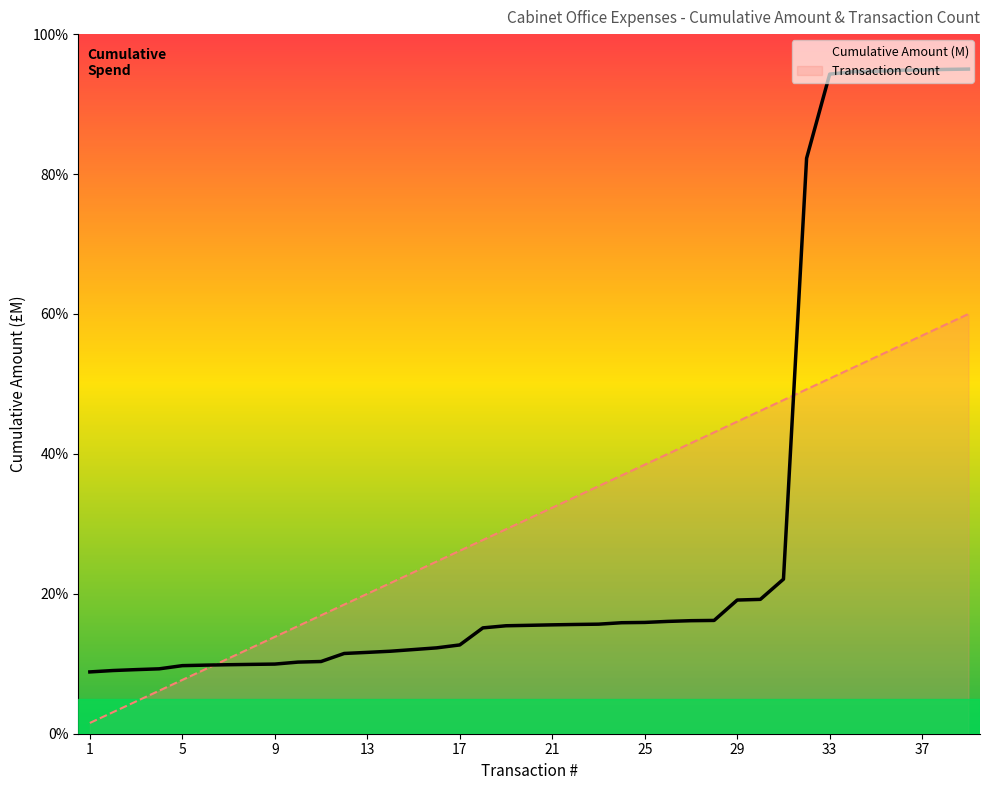

Which series has the largest total across all categories?

Transaction Count